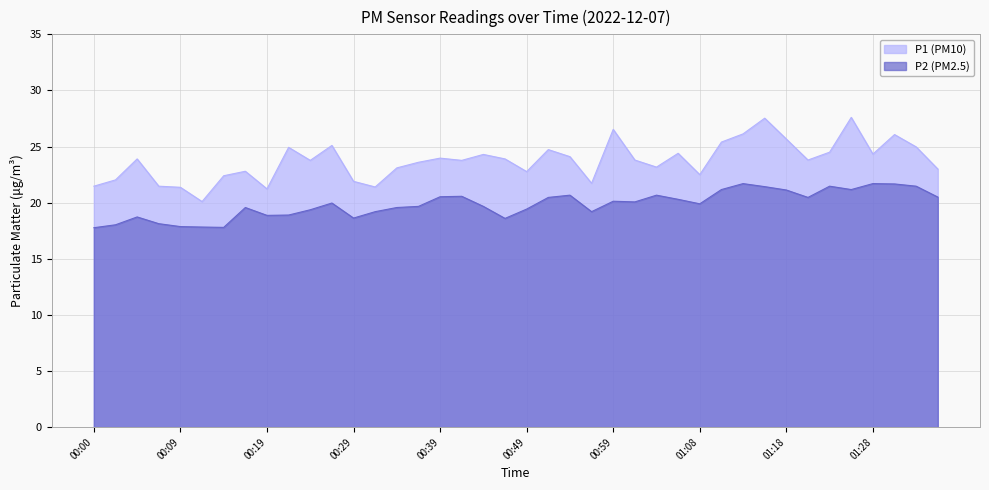

Where is P1 nearest to the value 23?

01:36